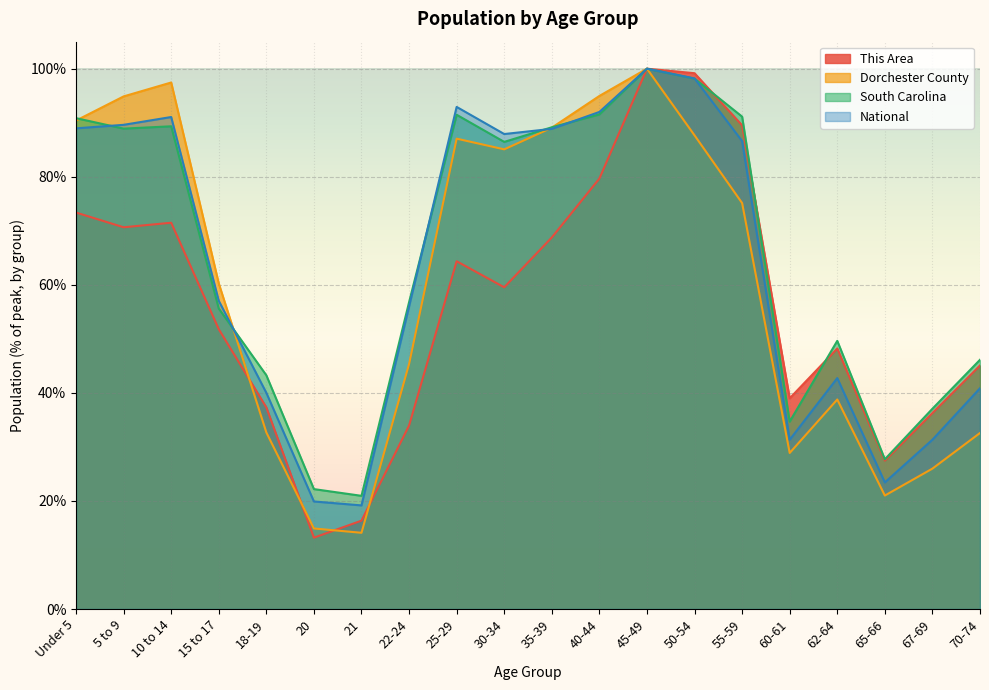

How many interior local peaks does the Dorchester County series have?

4